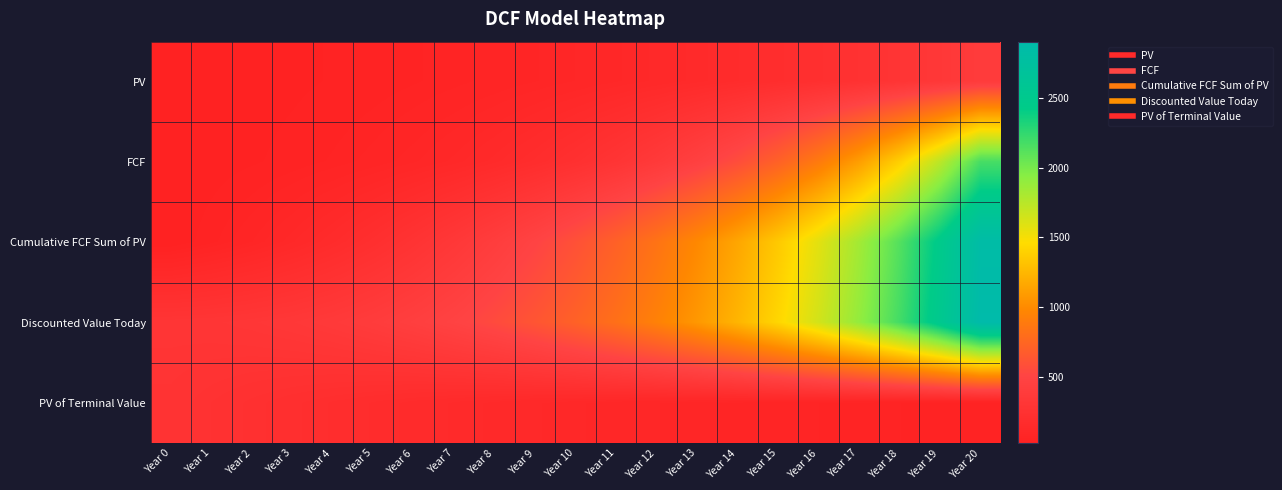

Reading left to right, list all the values displayed in this chart.

PV: Year 0=25.0	Year 1=28.7	Year 2=32.9	Year 3=37.7	Year 4=43.2	Year 5=49.6	Year 6=56.9	Year 7=65.2	Year 8=74.8	Year 9=85.8	Year 10=98.4	Year 11=112.8	Year 12=129.3	Year 13=148.3	Year 14=170.1	Year 15=195.1	Year 16=223.7	Year 17=256.5	Year 18=294.2	Year 19=337.4	Year 20=386.9
FCF: Year 0=25.0	Year 1=31.2	Year 2=39.1	Year 3=48.8	Year 4=61.0	Year 5=76.3	Year 6=95.4	Year 7=119.2	Year 8=149.0	Year 9=186.3	Year 10=232.8	Year 11=291.0	Year 12=363.8	Year 13=454.7	Year 14=568.4	Year 15=710.5	Year 16=888.2	Year 17=1110.2	Year 18=1387.8	Year 19=1734.7	Year 20=2168.4
Cumulative FCF Sum of PV: Year 0=25.0	Year 1=53.7	Year 2=86.5	Year 3=124.3	Year 4=167.5	Year 5=217.1	Year 6=273.9	Year 7=339.2	Year 8=413.9	Year 9=499.7	Year 10=598.0	Year 11=710.8	Year 12=840.2	Year 13=988.5	Year 14=1158.6	Year 15=1353.7	Year 16=1577.4	Year 17=1833.9	Year 18=2128.1	Year 19=2465.5	Year 20=2852.4
Discounted Value Today: Year 0=302.8	Year 1=308.5	Year 2=320.3	Year 3=338.7	Year 4=364.3	Year 5=397.6	Year 6=439.6	Year 7=491.1	Year 8=553.3	Year 9=627.6	Year 10=715.4	Year 11=818.5	Year 12=938.9	Year 13=1079.1	Year 14=1241.7	Year 15=1429.9	Year 16=1647.3	Year 17=1898.1	Year 18=2187.0	Year 19=2519.5	Year 20=2902.0
PV of Terminal Value: Year 0=277.8	Year 1=254.8	Year 2=233.8	Year 3=214.5	Year 4=196.8	Year 5=180.5	Year 6=165.6	Year 7=152.0	Year 8=139.4	Year 9=127.9	Year 10=117.3	Year 11=107.6	Year 12=98.8	Year 13=90.6	Year 14=83.1	Year 15=76.3	Year 16=70.0	Year 17=64.2	Year 18=58.9	Year 19=54.0	Year 20=49.6